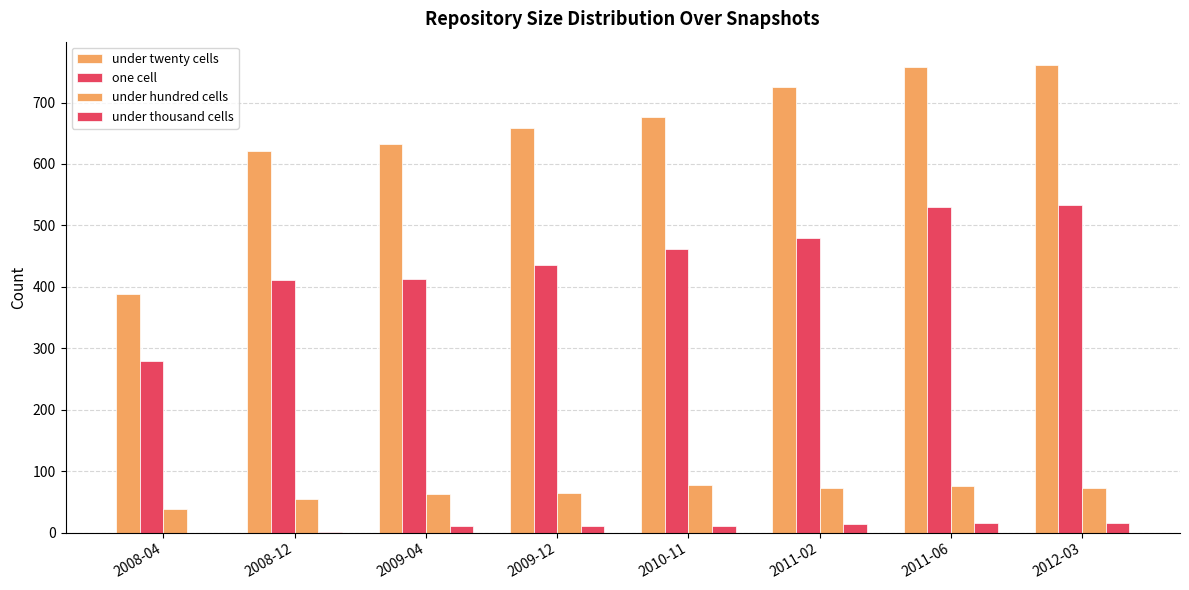

List the series in order of their peak value, lowest first.

under thousand cells, under hundred cells, one cell, under twenty cells